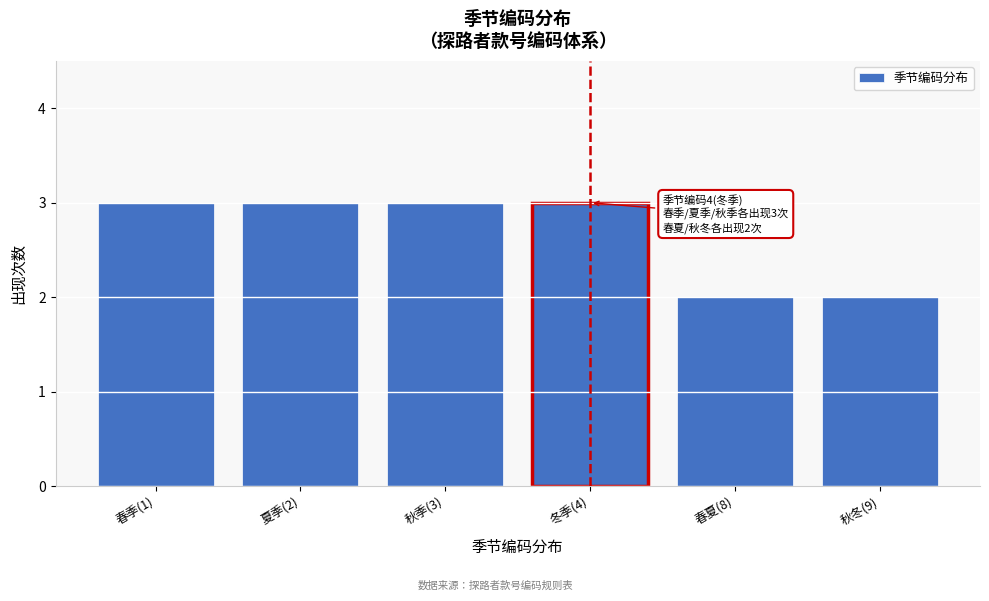

Reading left to right, extract all data points from this chart.

3	3	3	3	2	2